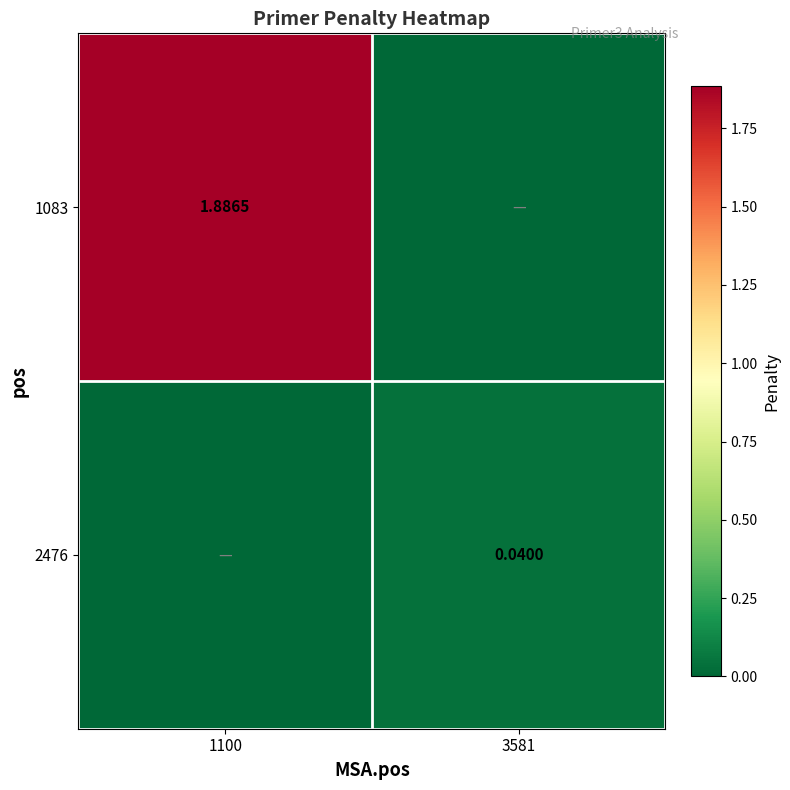

Which has a higher value, 3581 or 1100?

1100